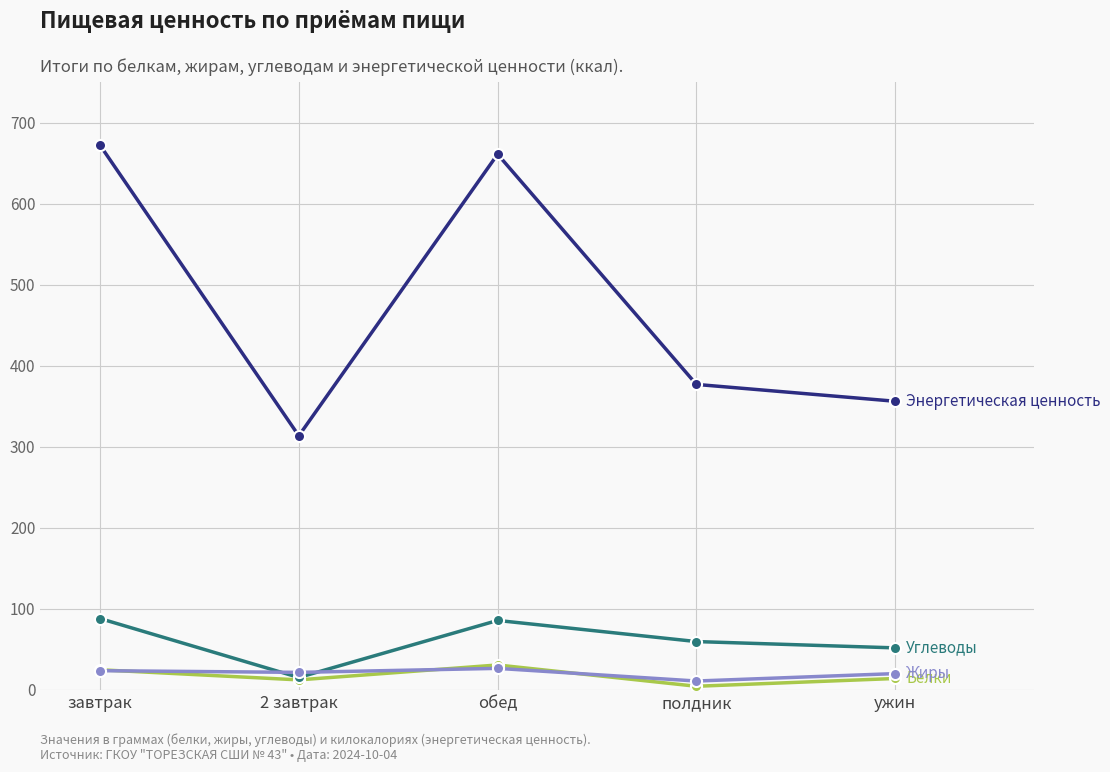

At which category does the chart reach its minimum across all series?

полдник